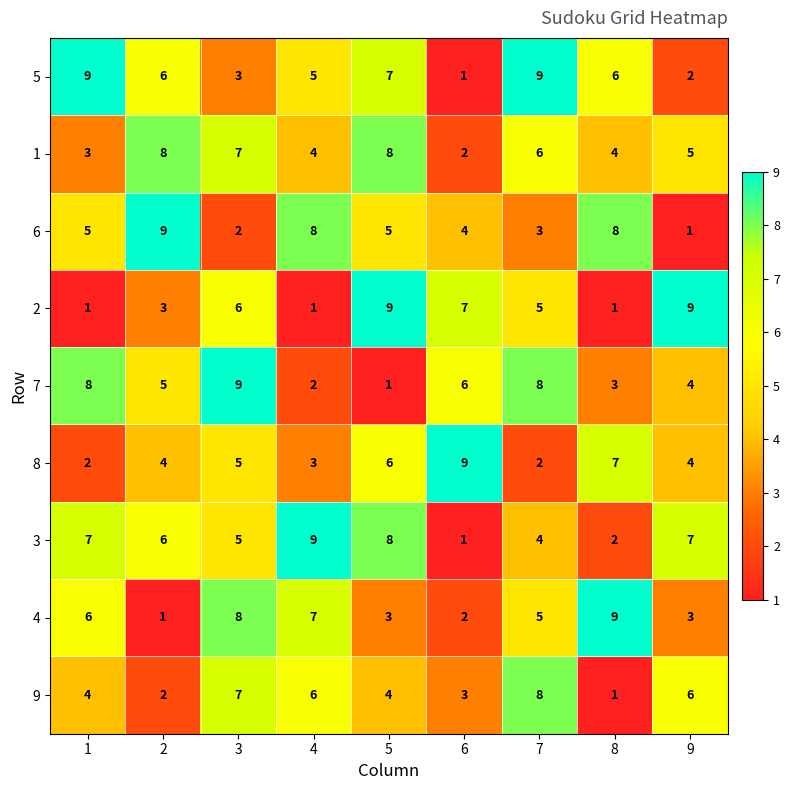

At 4, list the series in order from largest to smallest.

3, 6, 4, 9, 5, 1, 8, 7, 2